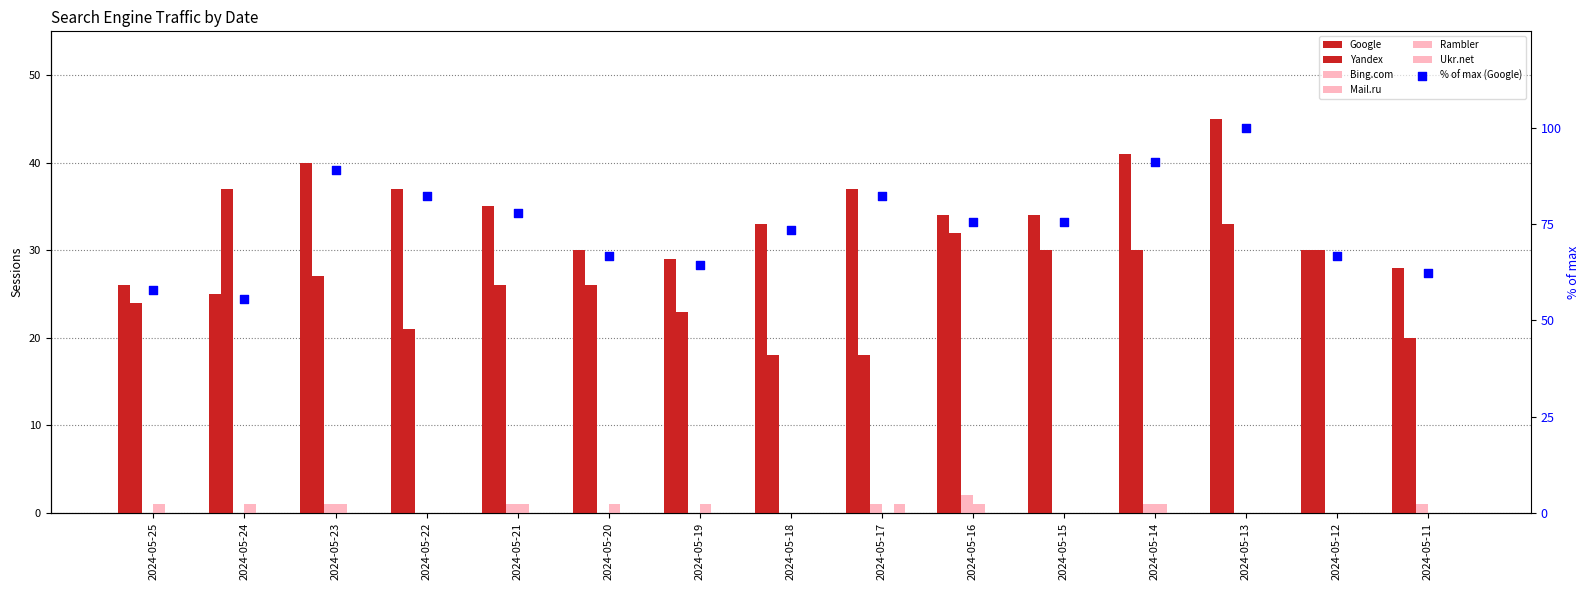

Which series has the largest total across all categories?

Google